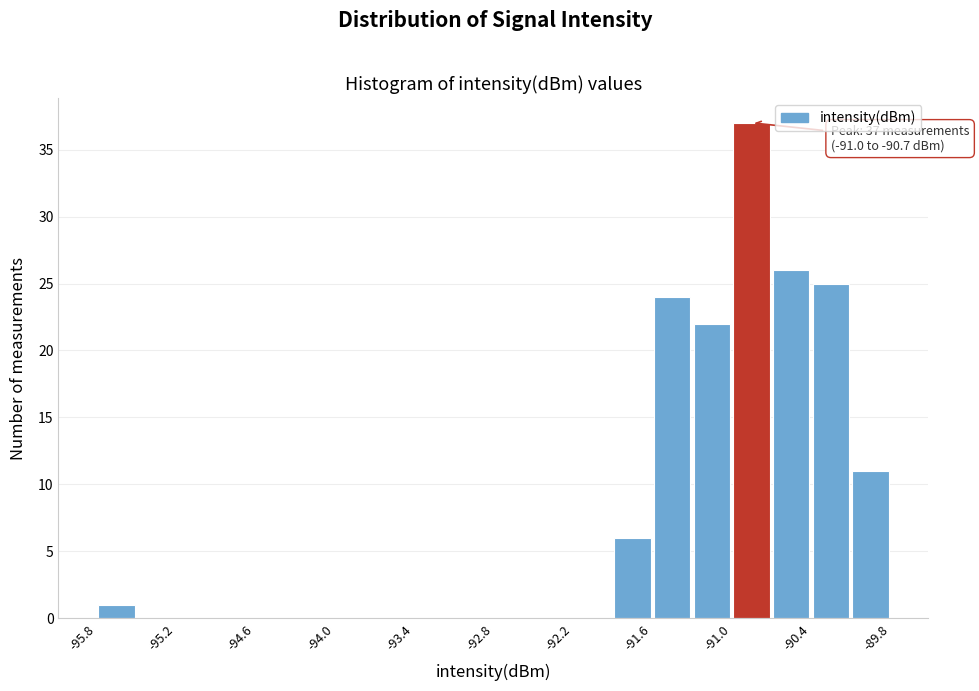

Read against the x-axis, roughly where is the centre of the tallest bar?

-90.8